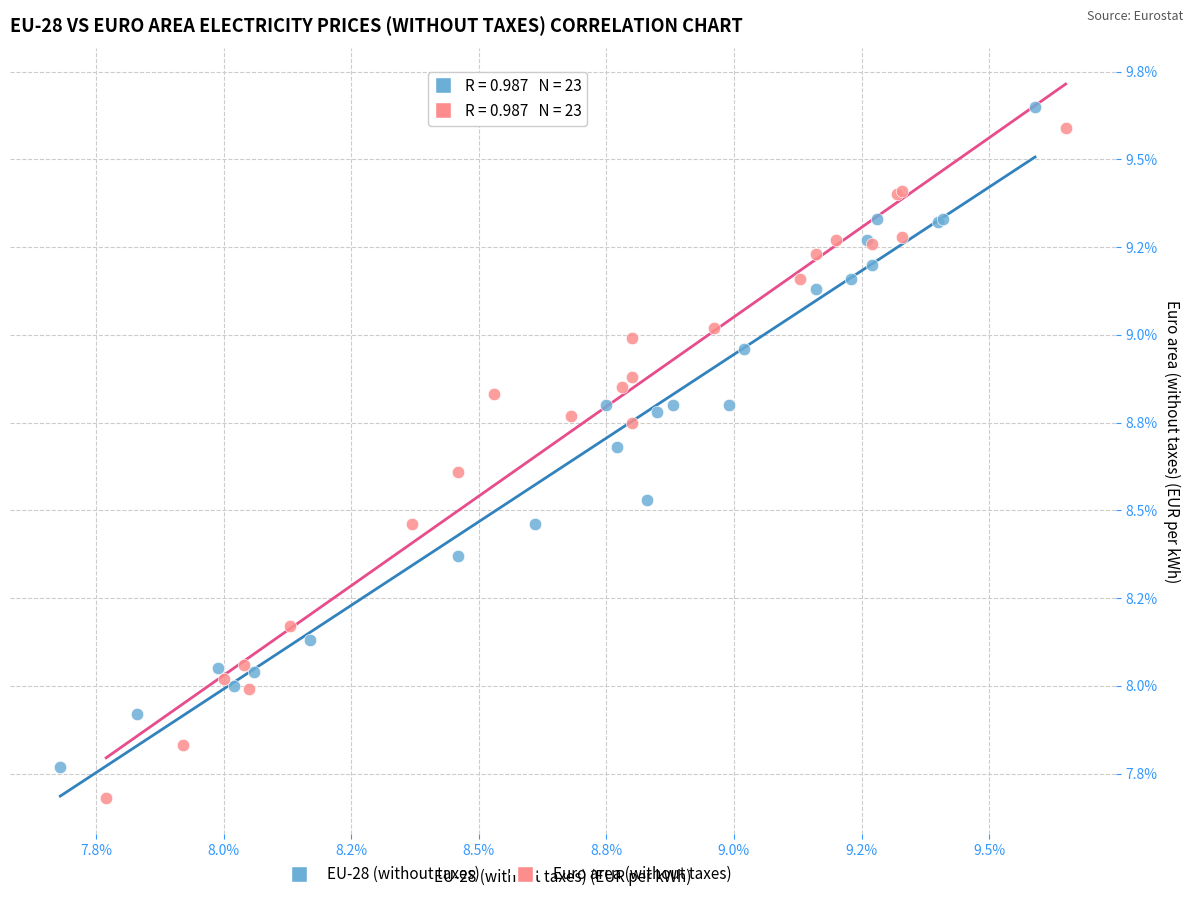

What are all the series names shown in the legend?

EU-28 (without taxes), Euro area (without taxes)